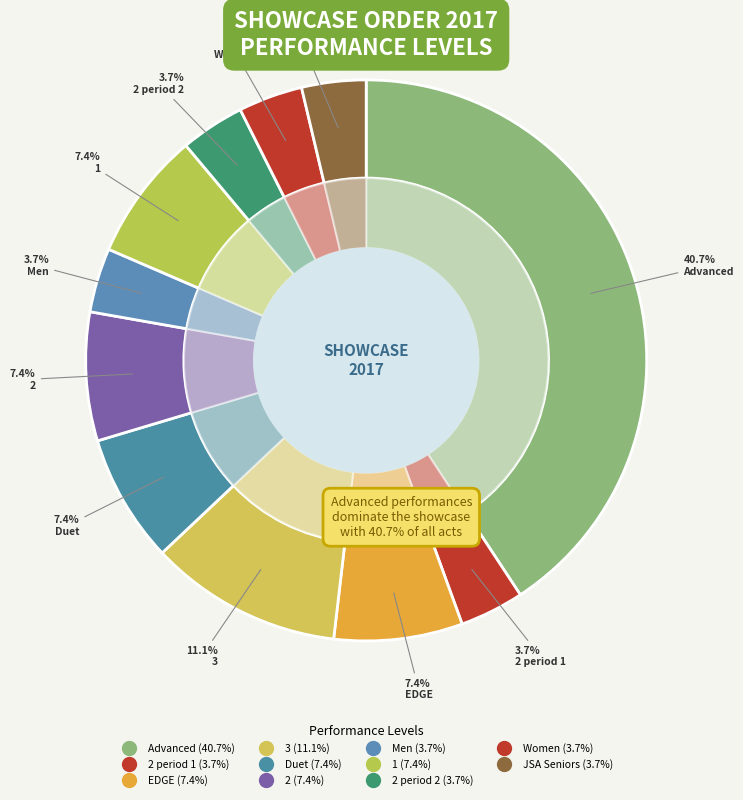

To the nearest percent, what percentage of the pie is 2 period 2?

4%